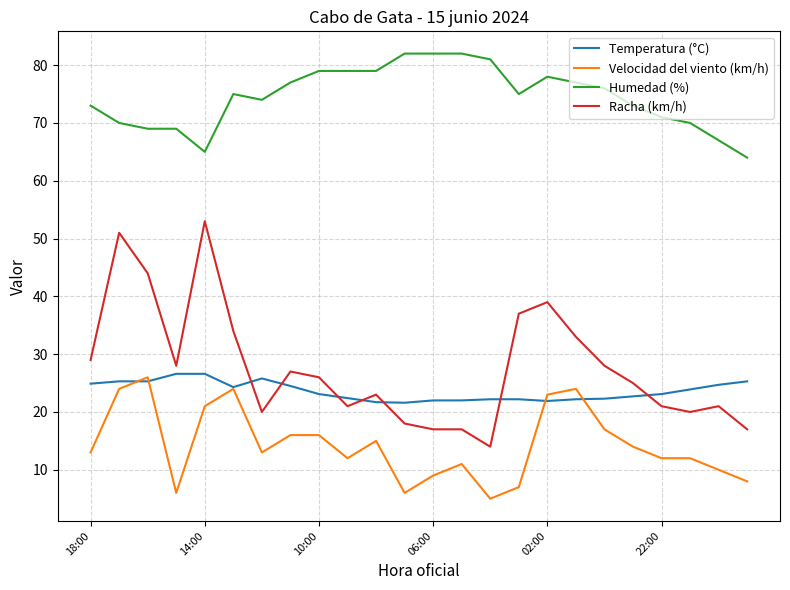

True or false: Racha (km/h) and Humedad (%) intersect in this chart.

False